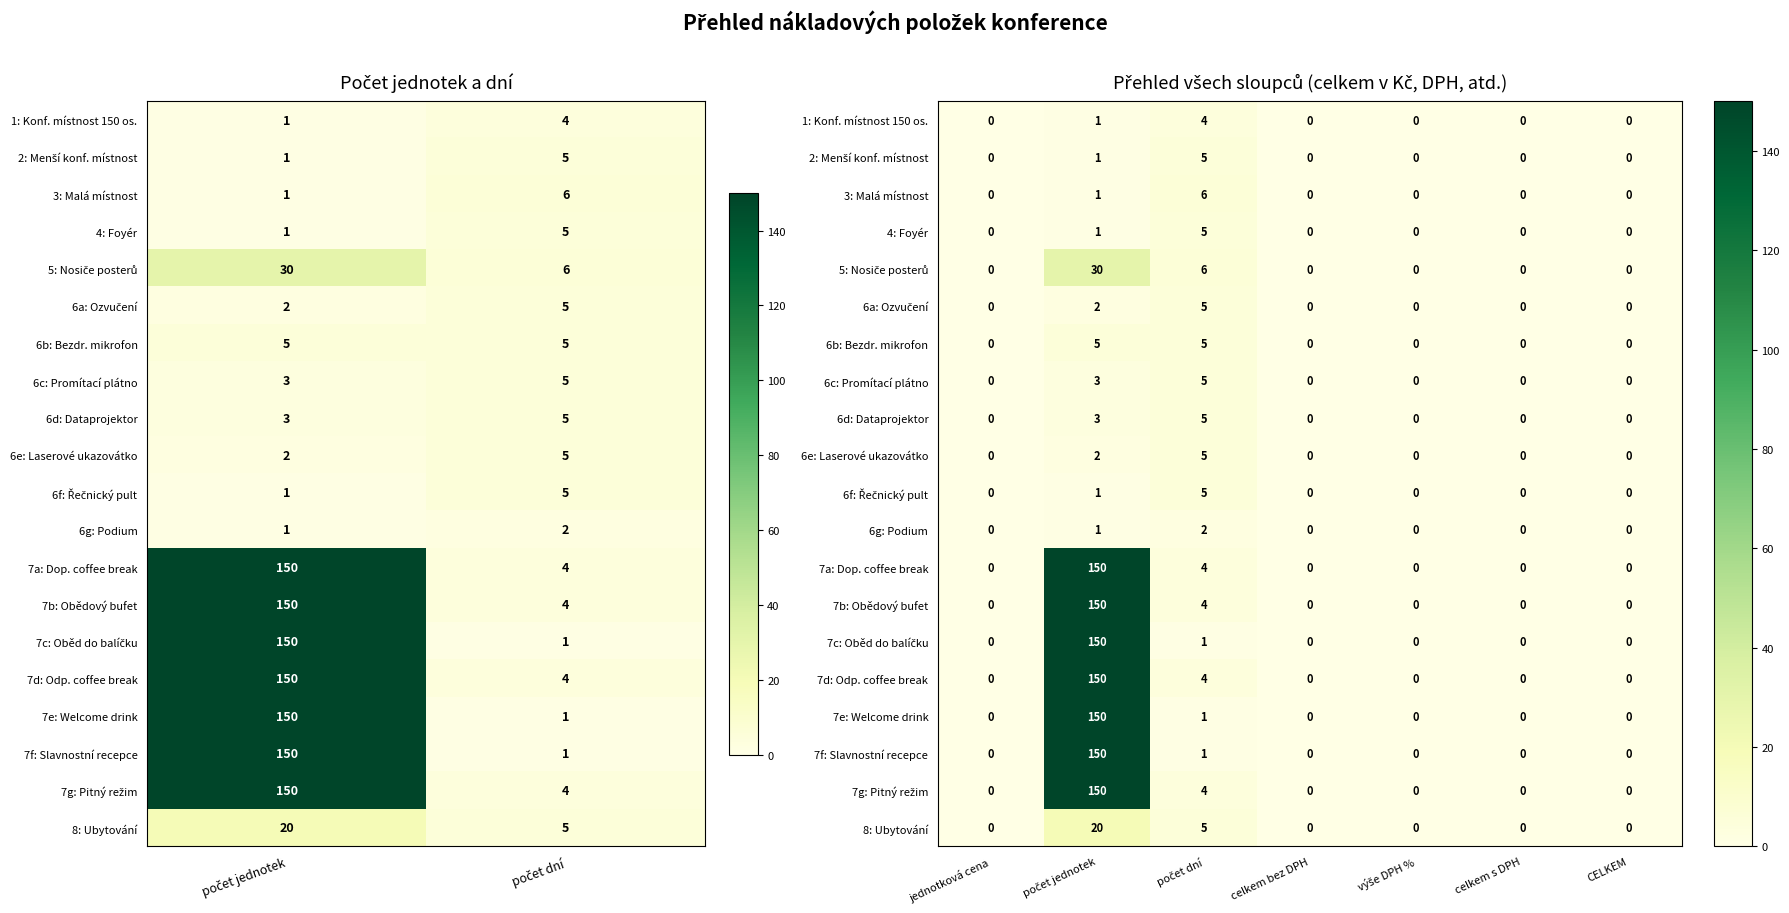

What is the difference between the maximum and minimum values in the 4: Foyér series?

5